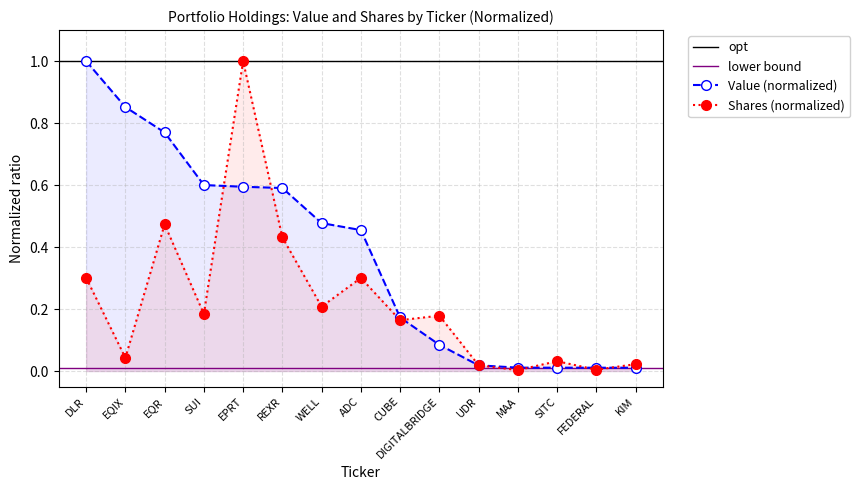

Rank the categories by Value value from highest to lowest.

DLR, EQIX, EQR, SUI, EPRT, REXR, WELL, ADC, CUBE, DIGITALBRIDGE, UDR, MAA, SITC, FEDERAL, KIM